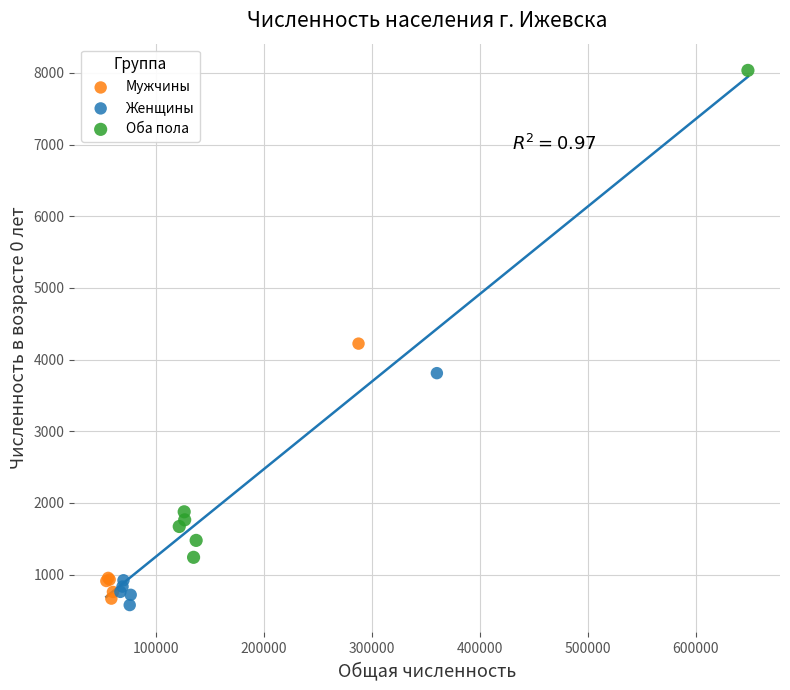

Which series reaches the maximum Y coordinate?

Оба пола